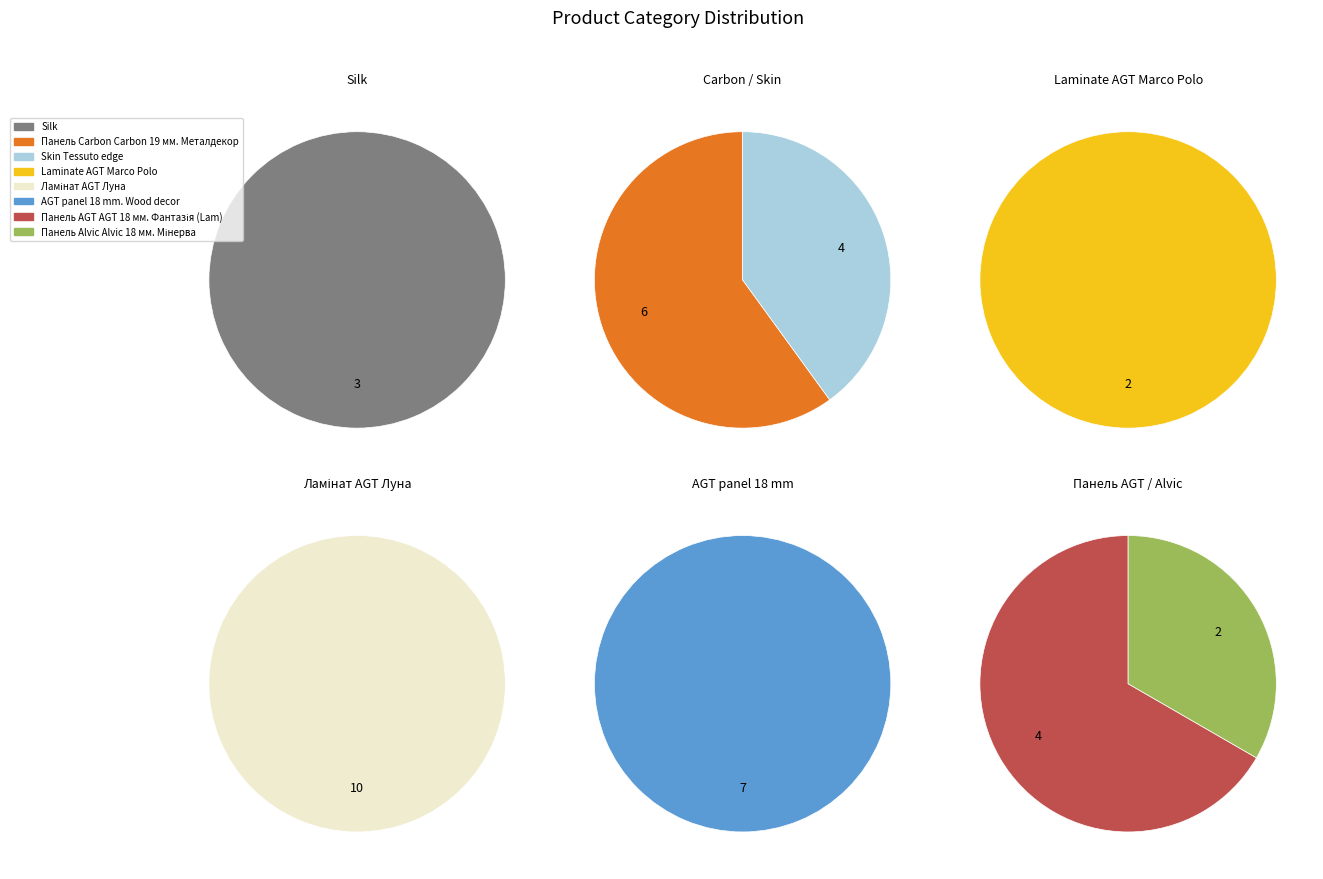

True or false: AGT panel 18 mm. Wood decor accounts for 18% of the total.

True